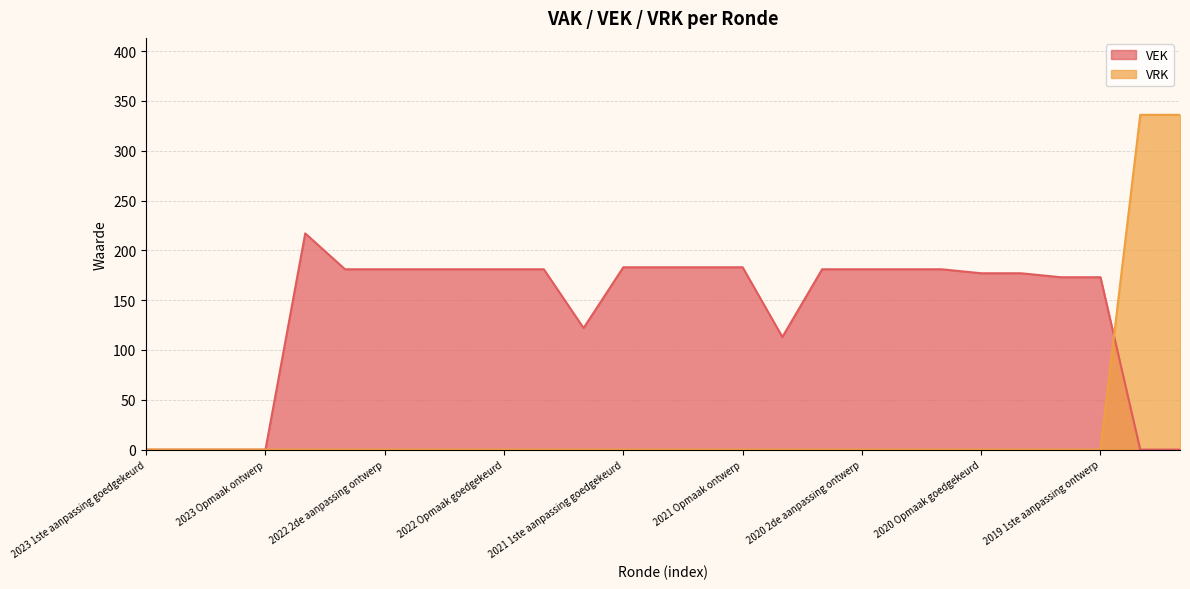

How many lines are shown in the chart?

2